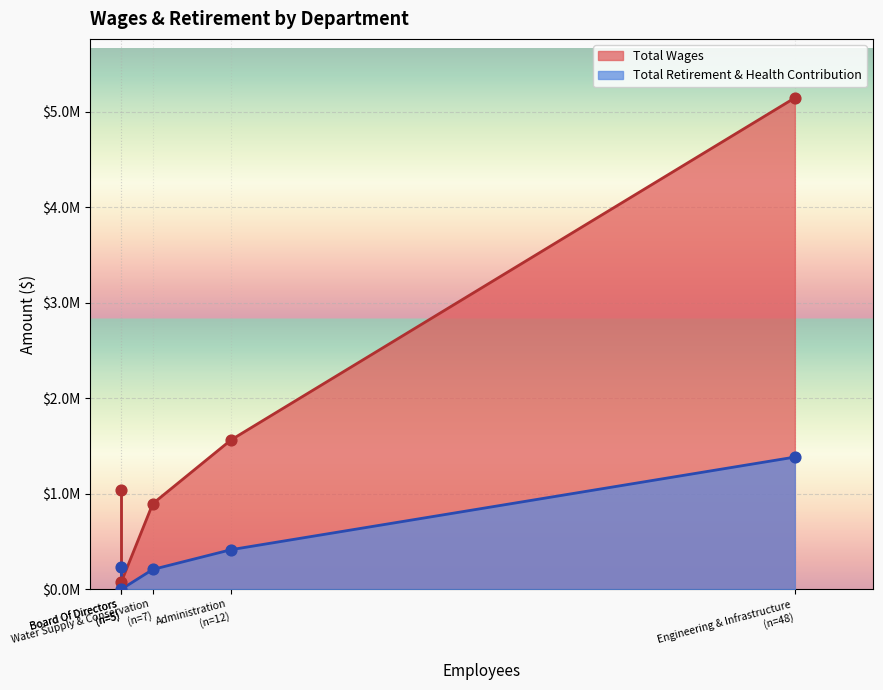

What are all the series names shown in the legend?

Total Wages, Total Retirement & Health Contribution